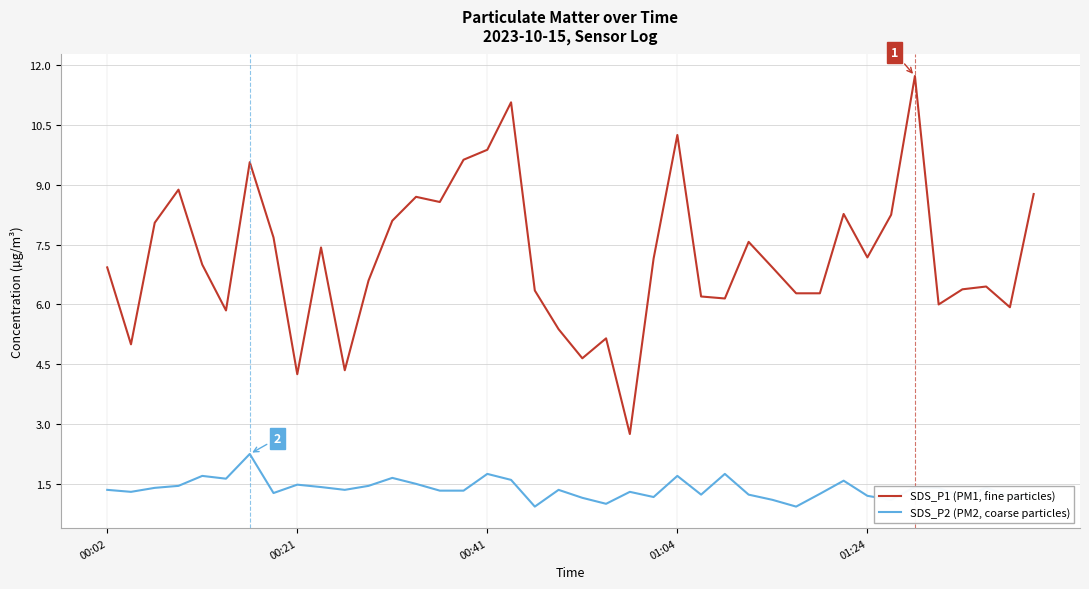

Which series has the largest total across all categories?

SDS_P1 (PM1, fine particles)